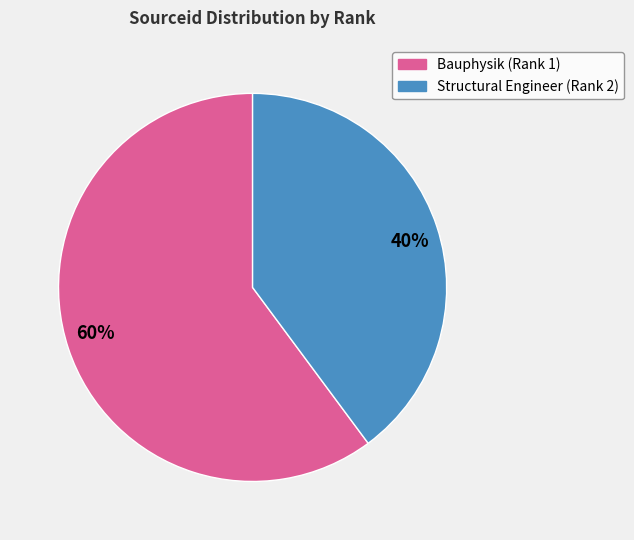

Which slice is the largest?

60%